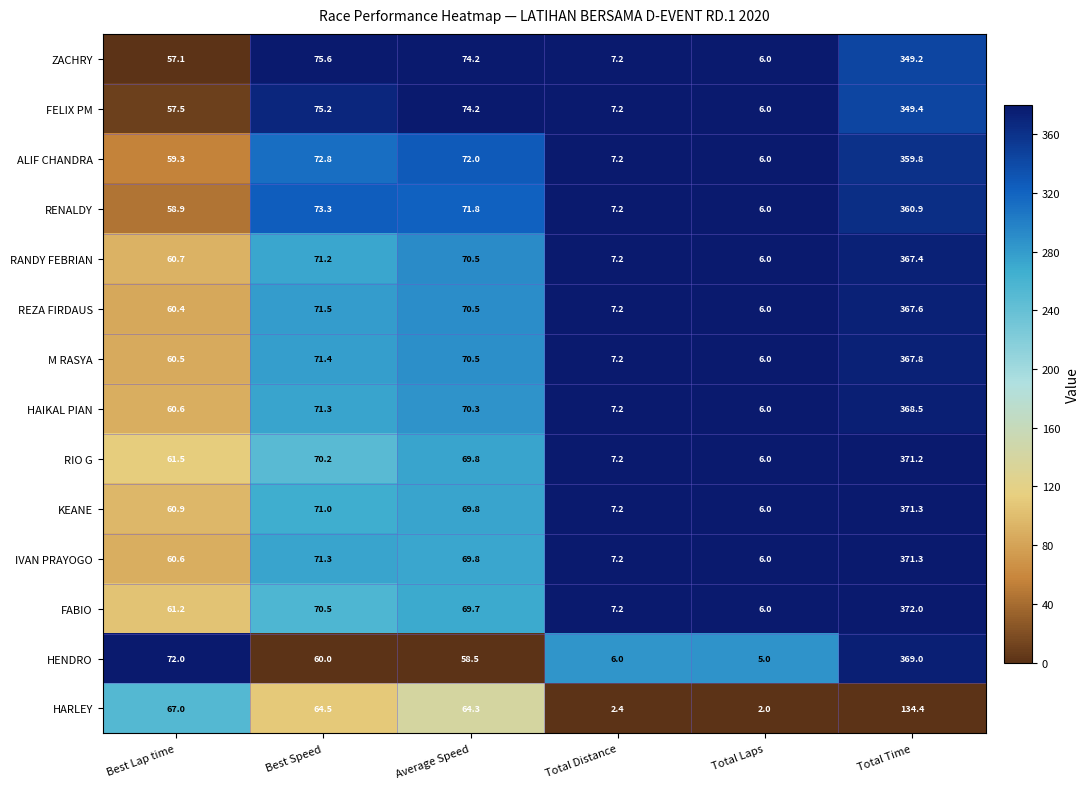

What is the average value of the HENDRO series?

95.1